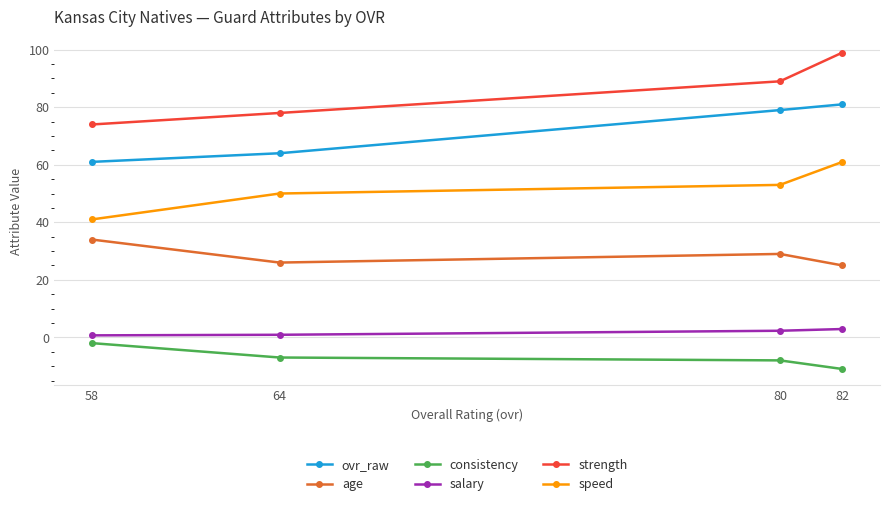

At which label is consistency closest to -6?

64